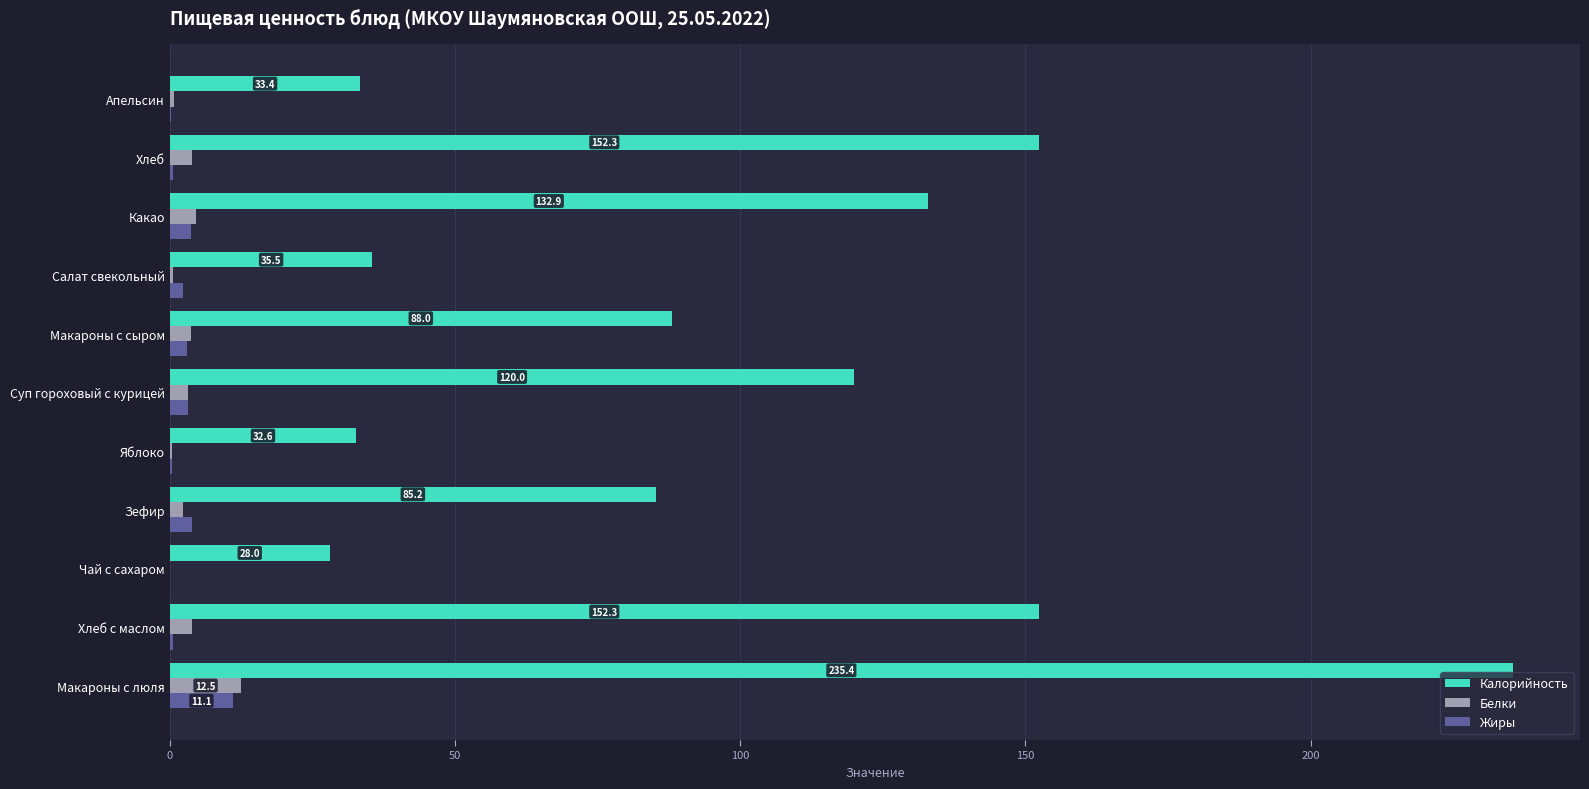

At which category is the sum across all series the highest?

Макароны с люля